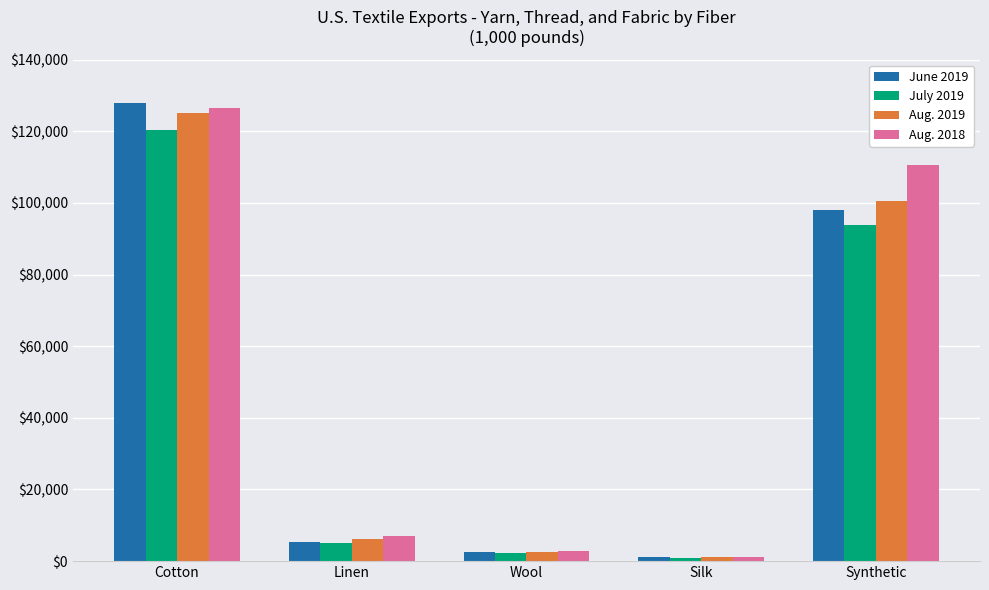

Is the value of June 2019 at Wool greater than the value of Aug. 2019 at Linen?

No